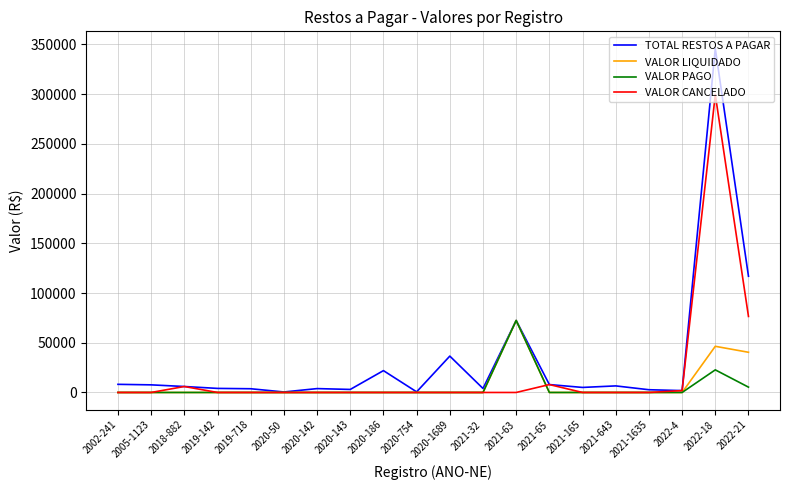

What are all the series names shown in the legend?

TOTAL RESTOS A PAGAR, VALOR LIQUIDADO, VALOR PAGO, VALOR CANCELADO